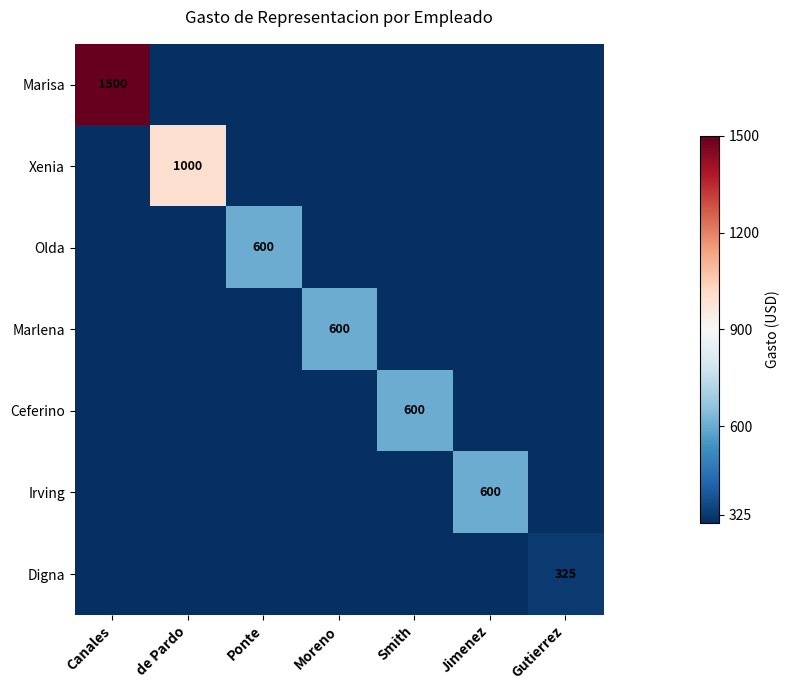

At which category is the sum across all series the highest?

Canales